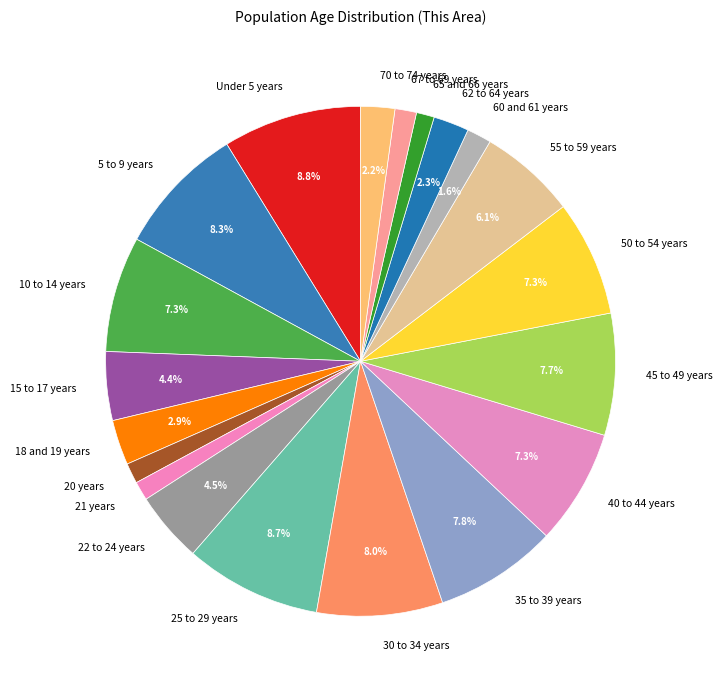

Is there a majority slice in this chart?

No